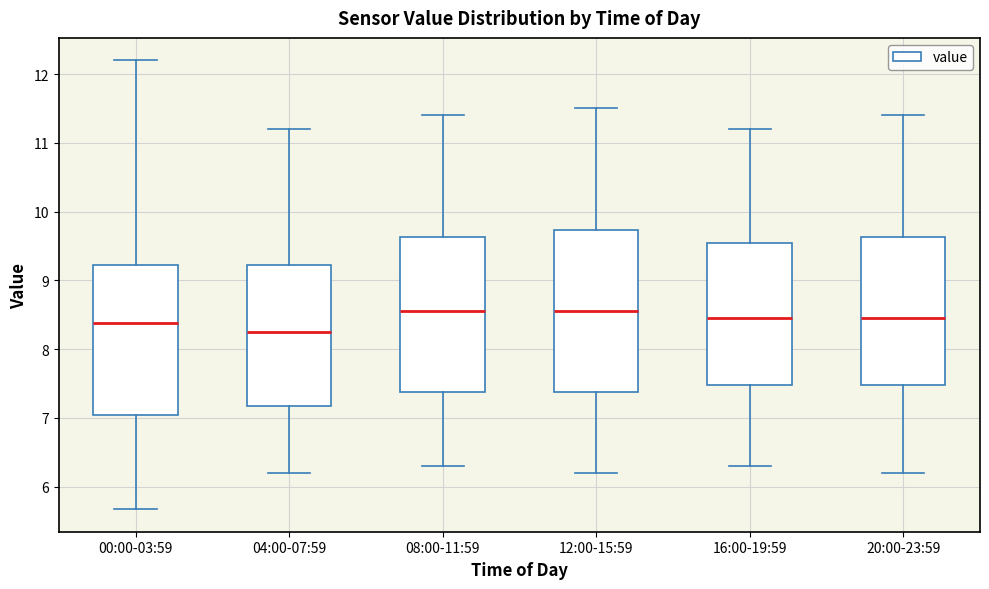

Reading left to right, transcribe this box plot: for each box, give where its median line is, the range the box spans, and where its two whiskers end, as read against the y-axis. The values are not printed on the chart, so give them approximately, as read against the axis.

00:00-03:59: median 8.4, box 7.0 to 9.2, whiskers 5.7 to 12.2
04:00-07:59: median 8.3, box 7.2 to 9.2, whiskers 6.2 to 11.2
08:00-11:59: median 8.6, box 7.4 to 9.6, whiskers 6.3 to 11.4
12:00-15:59: median 8.6, box 7.4 to 9.7, whiskers 6.2 to 11.5
16:00-19:59: median 8.5, box 7.5 to 9.6, whiskers 6.3 to 11.2
20:00-23:59: median 8.5, box 7.5 to 9.6, whiskers 6.2 to 11.4